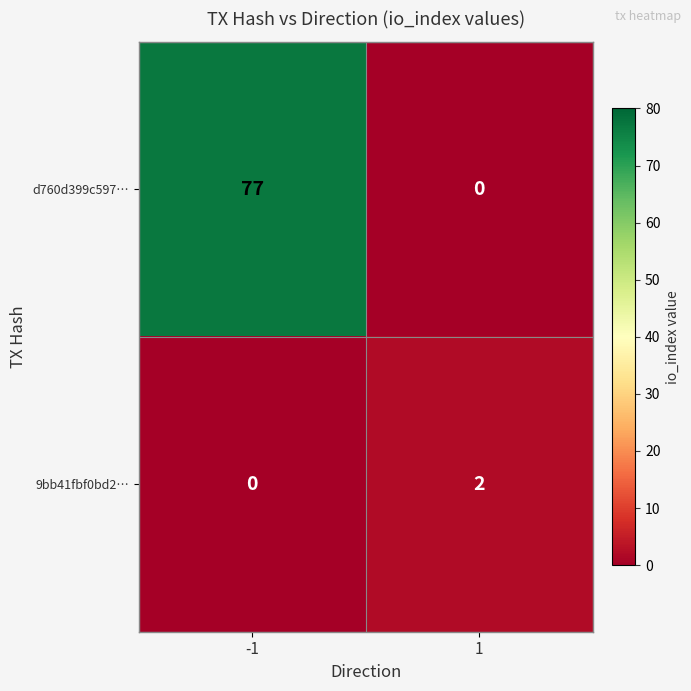

What is the greatest value displayed?

77